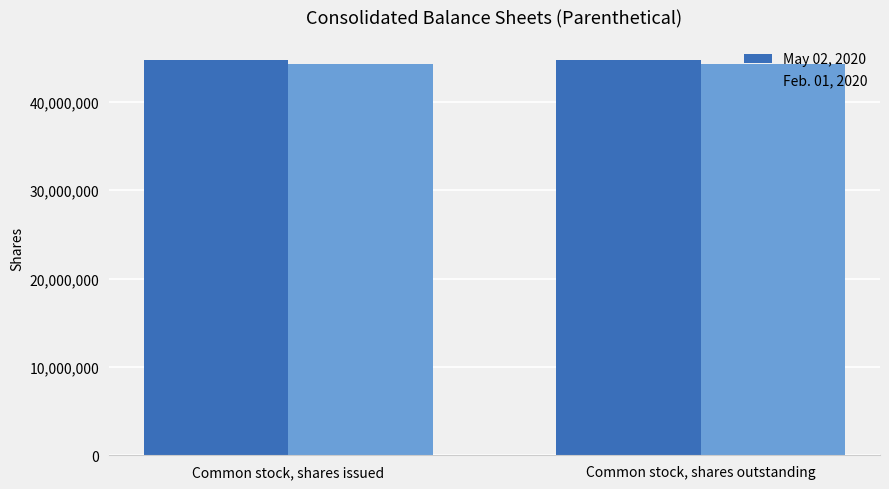

What is the value of the Feb. 01, 2020 bar at the 2nd from the left?

44288127